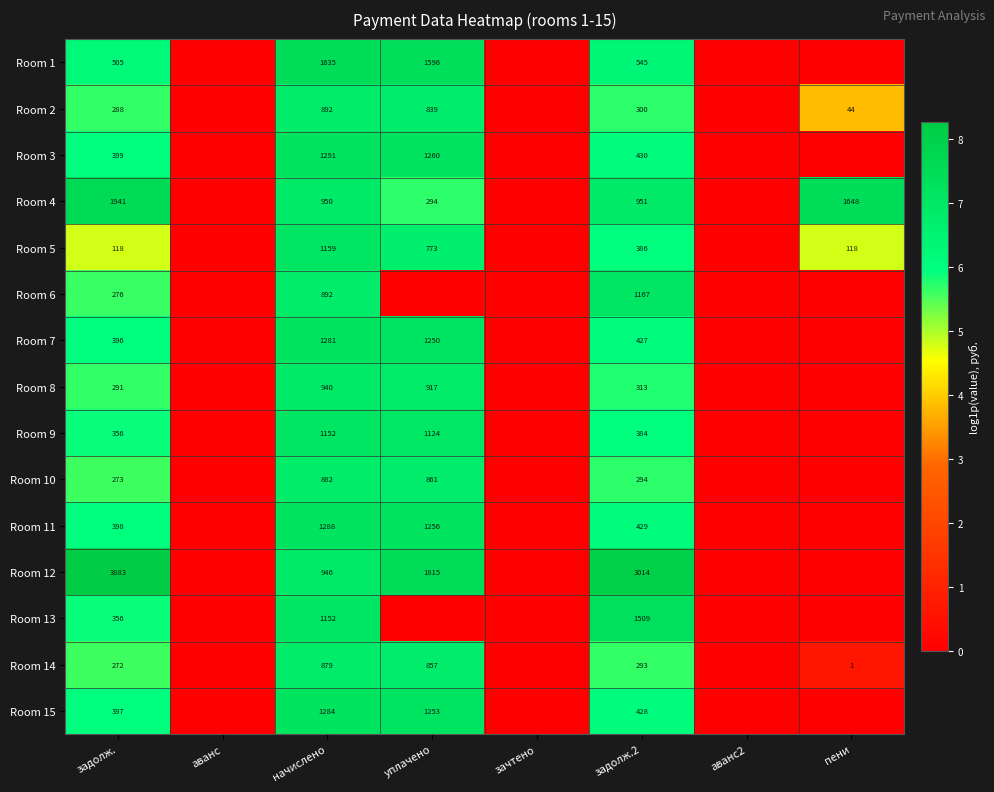

What is the sum of the Room 13 values at задолж. and начислено?

1508